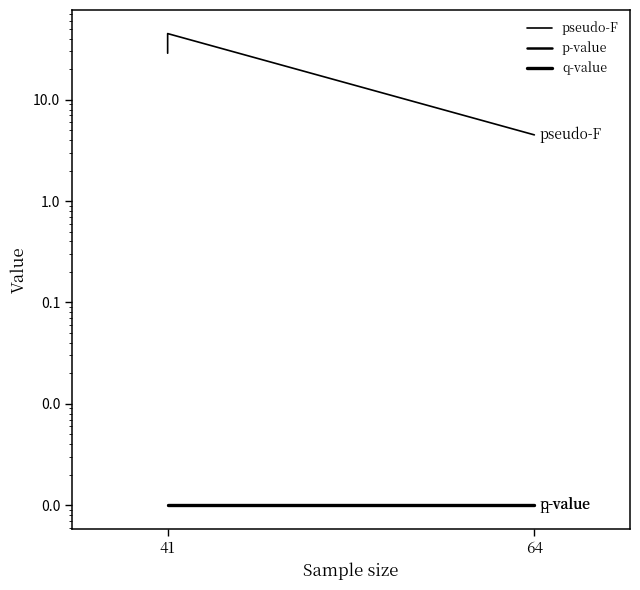

List the series in order of their peak value, lowest first.

p-value, q-value, pseudo-F